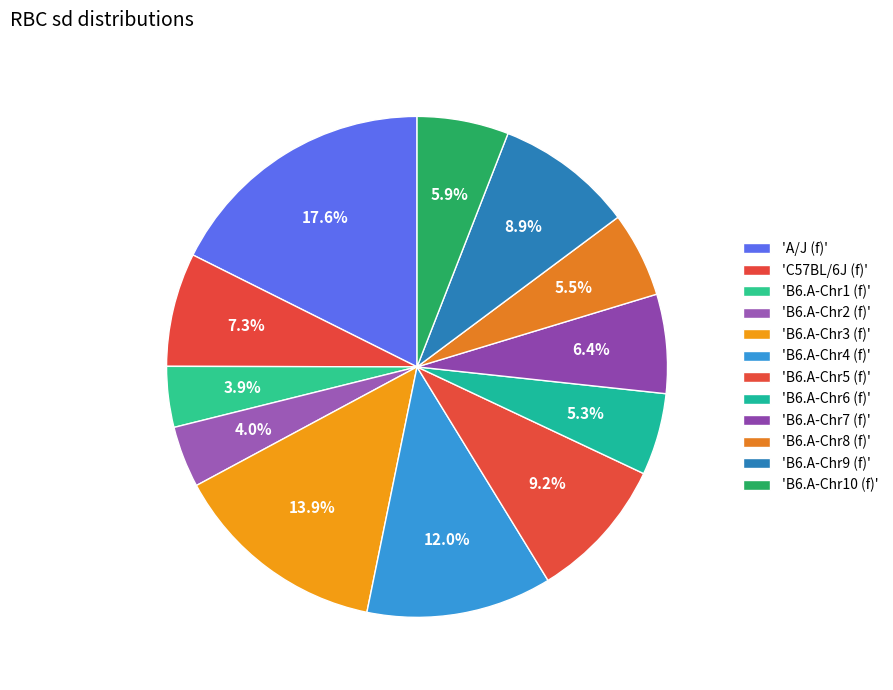

Is there any slice that represents more than half of the pie?

No